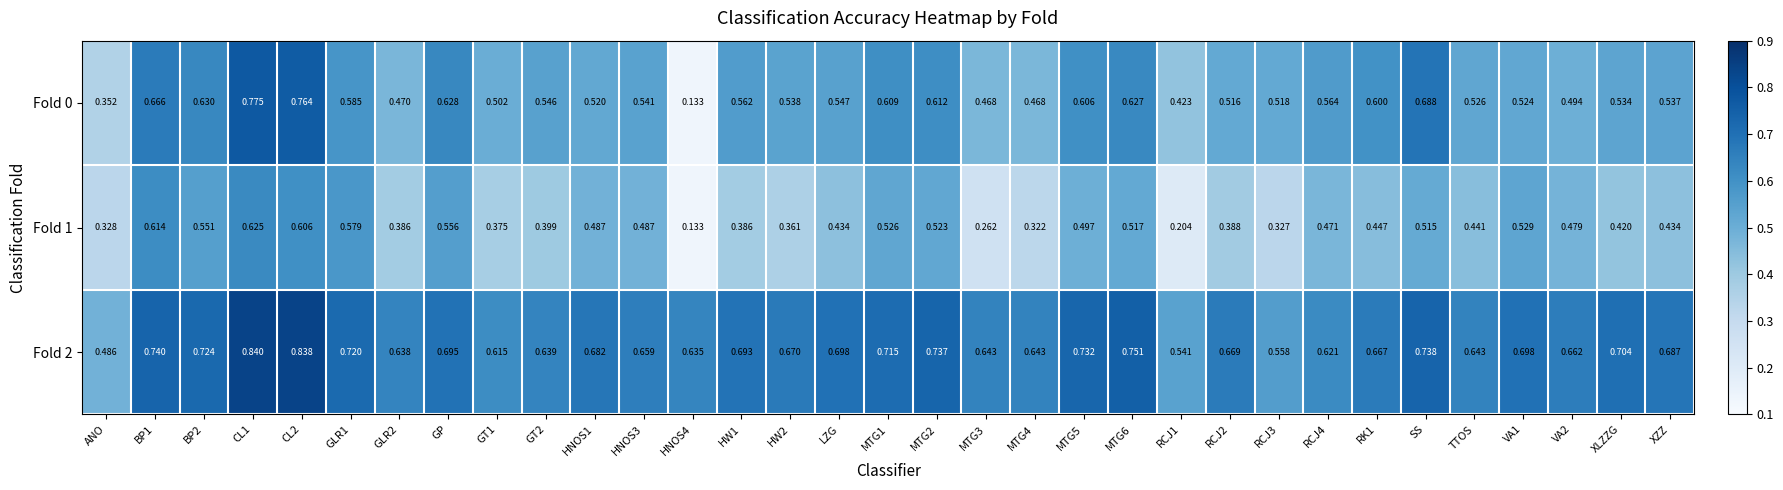

List the series in order of their peak value, lowest first.

Fold 1, Fold 0, Fold 2